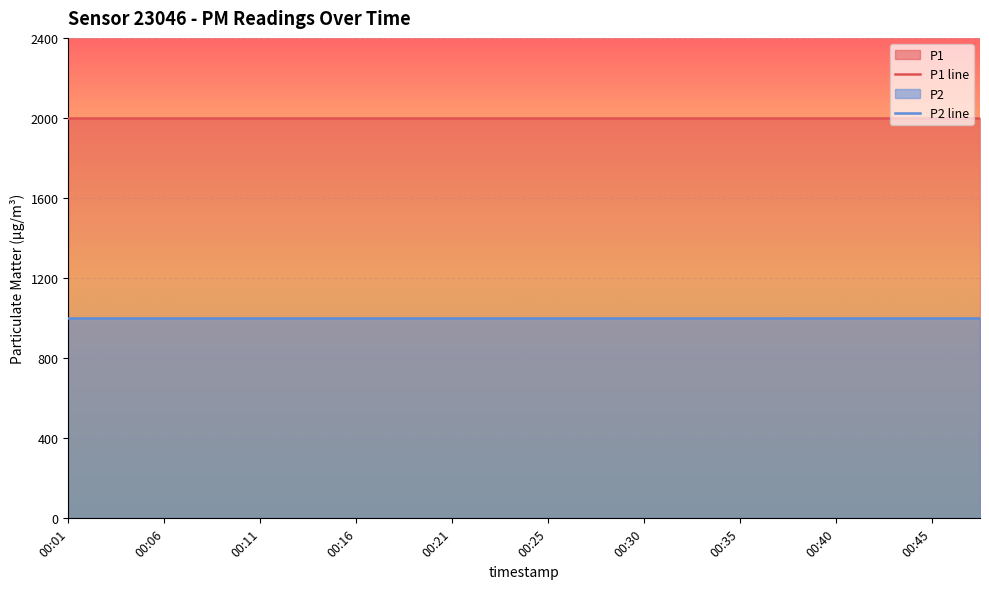

Rank the series by their average value, from lowest to highest.

P2 line, P1 line